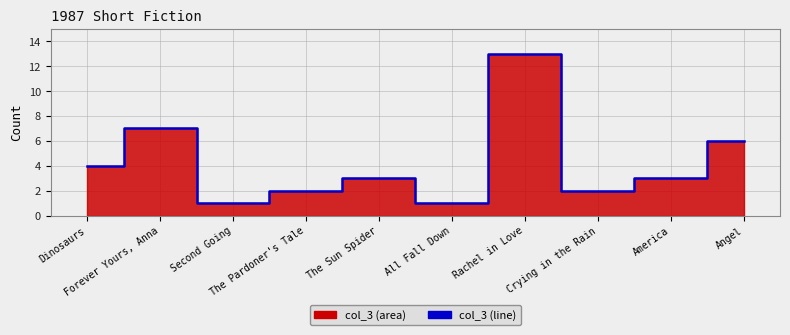

Between The Sun Spider and Dinosaurs, which is larger?

Dinosaurs